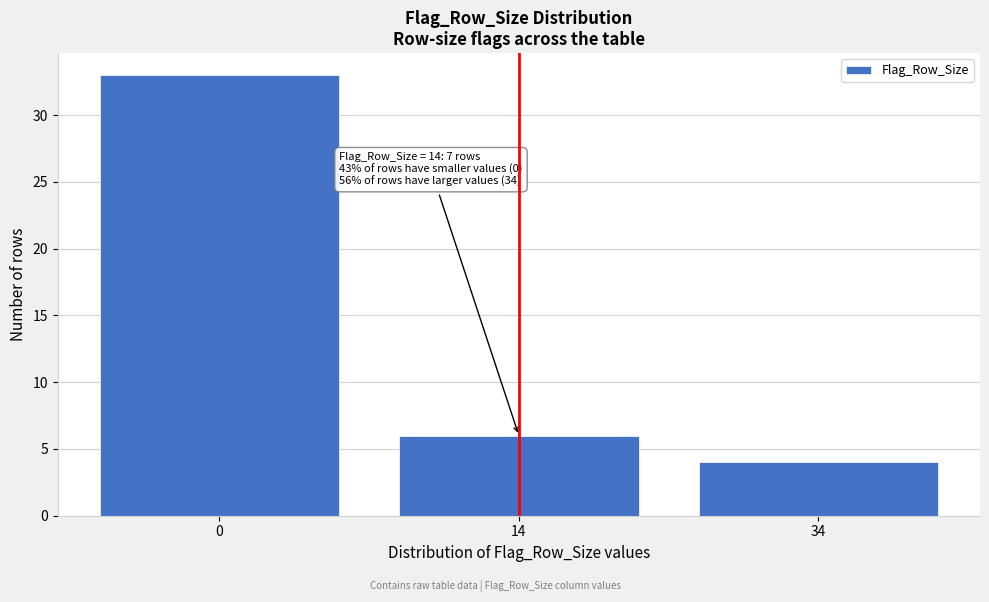

Reading left to right, transcribe all the data shown in this chart.

0=33	14=6	34=4